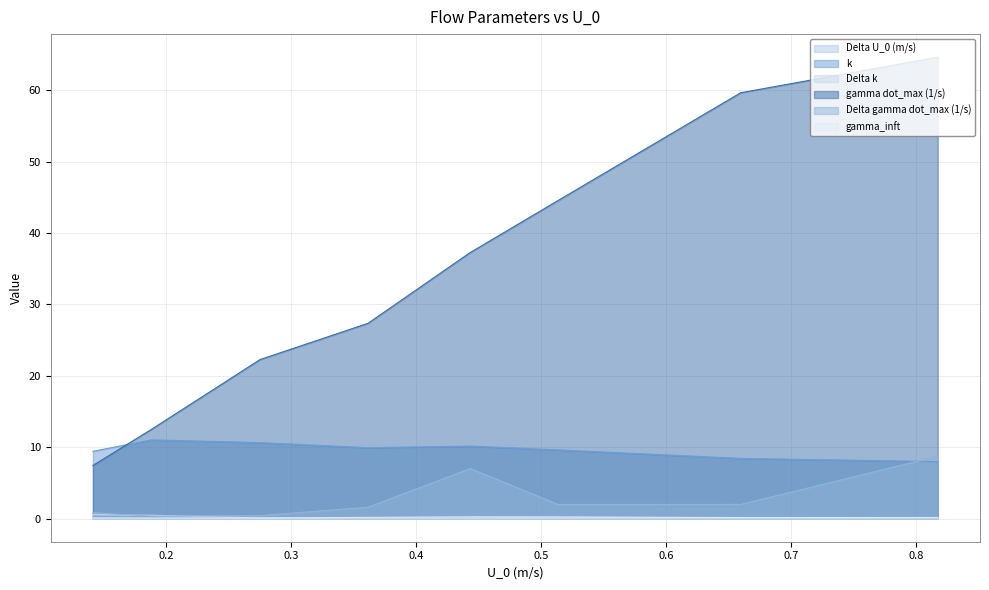

Which series has the largest total across all categories?

gamma dot_max (1/s)